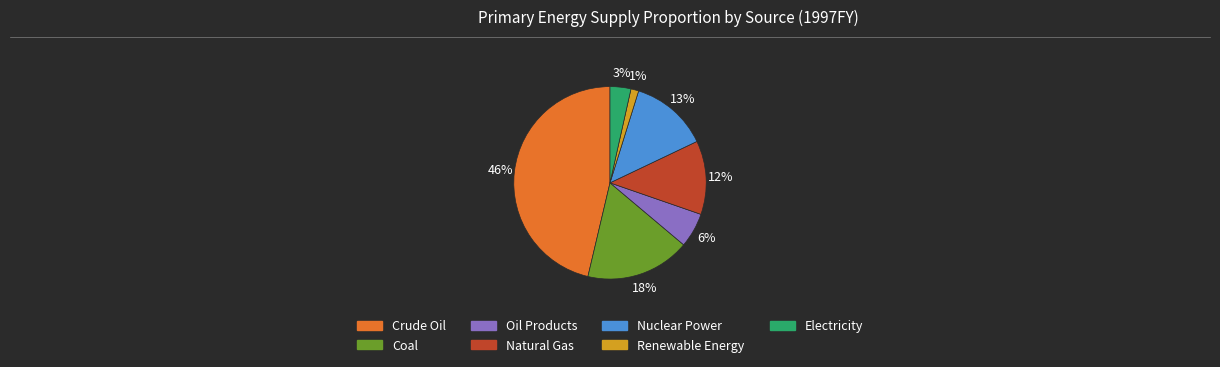

Is the sum of Nuclear Power and Renewable Energy greater than half?

No